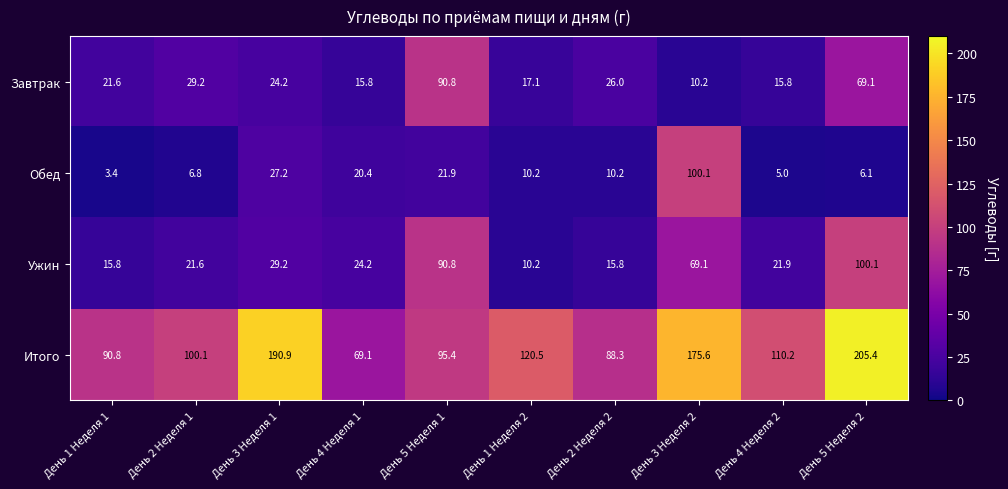

Rank the series at День 2 Неделя 2 from highest to lowest value.

Итого, Завтрак, Ужин, Обед